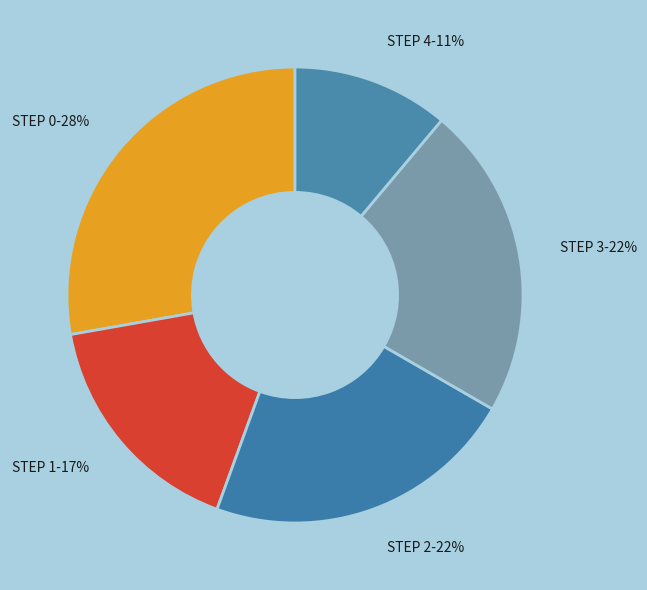

Which has a higher value, STEP 4-11% or STEP 3-22%?

STEP 3-22%